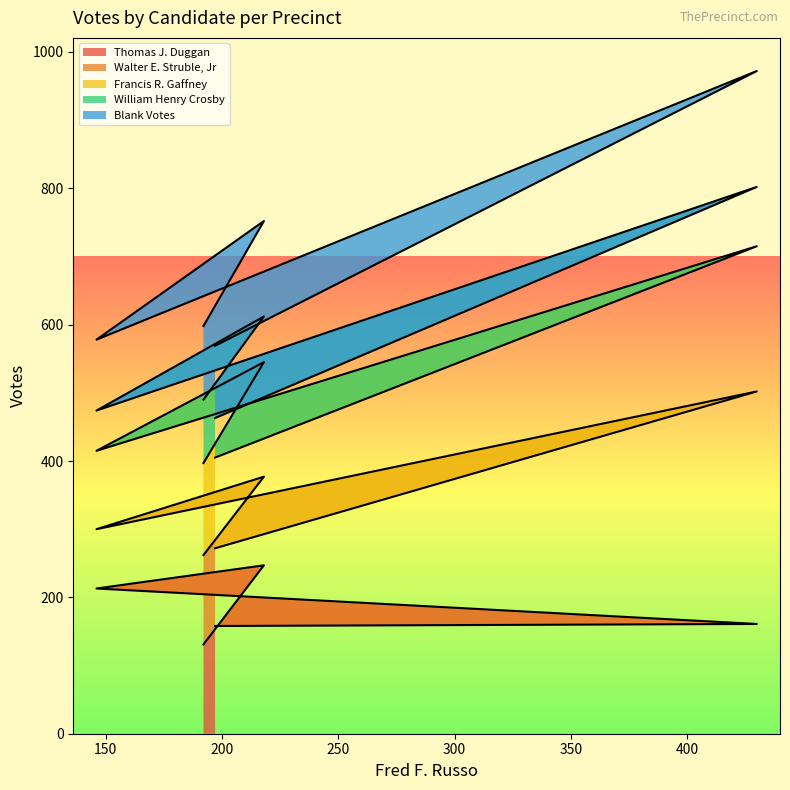

True or false: Thomas J. Duggan and Francis R. Gaffney intersect in this chart.

False